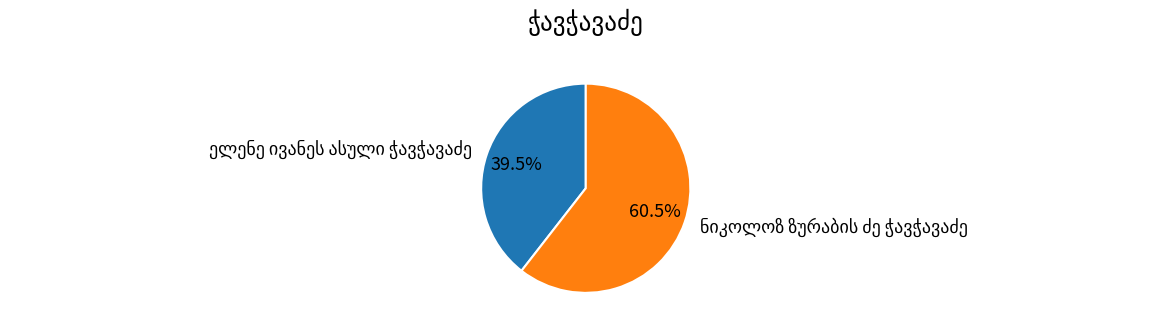

To the nearest percent, what is the average slice percentage?

50%